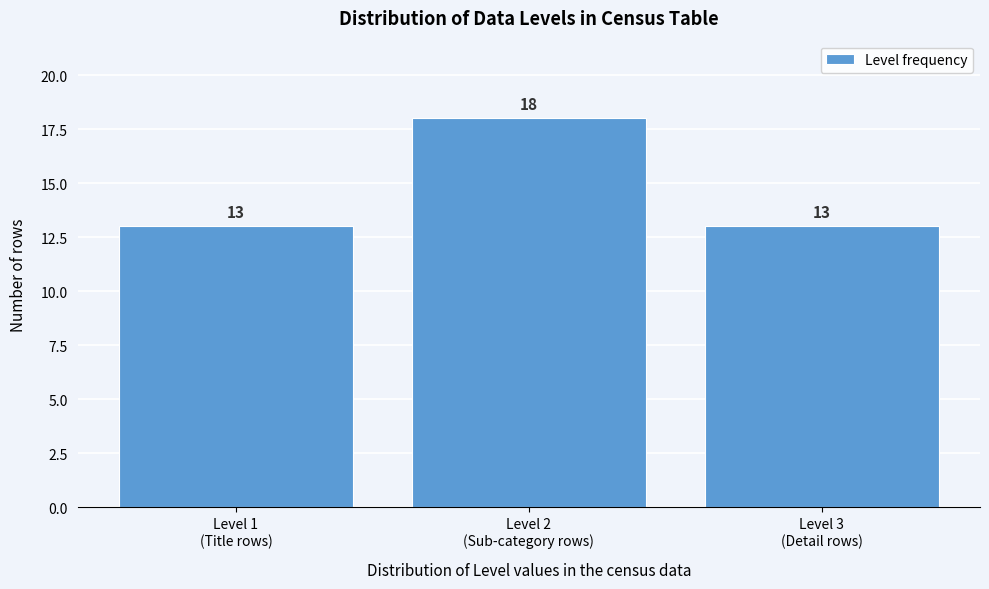

Reading left to right, what are all the values shown in this chart?

13	18	13